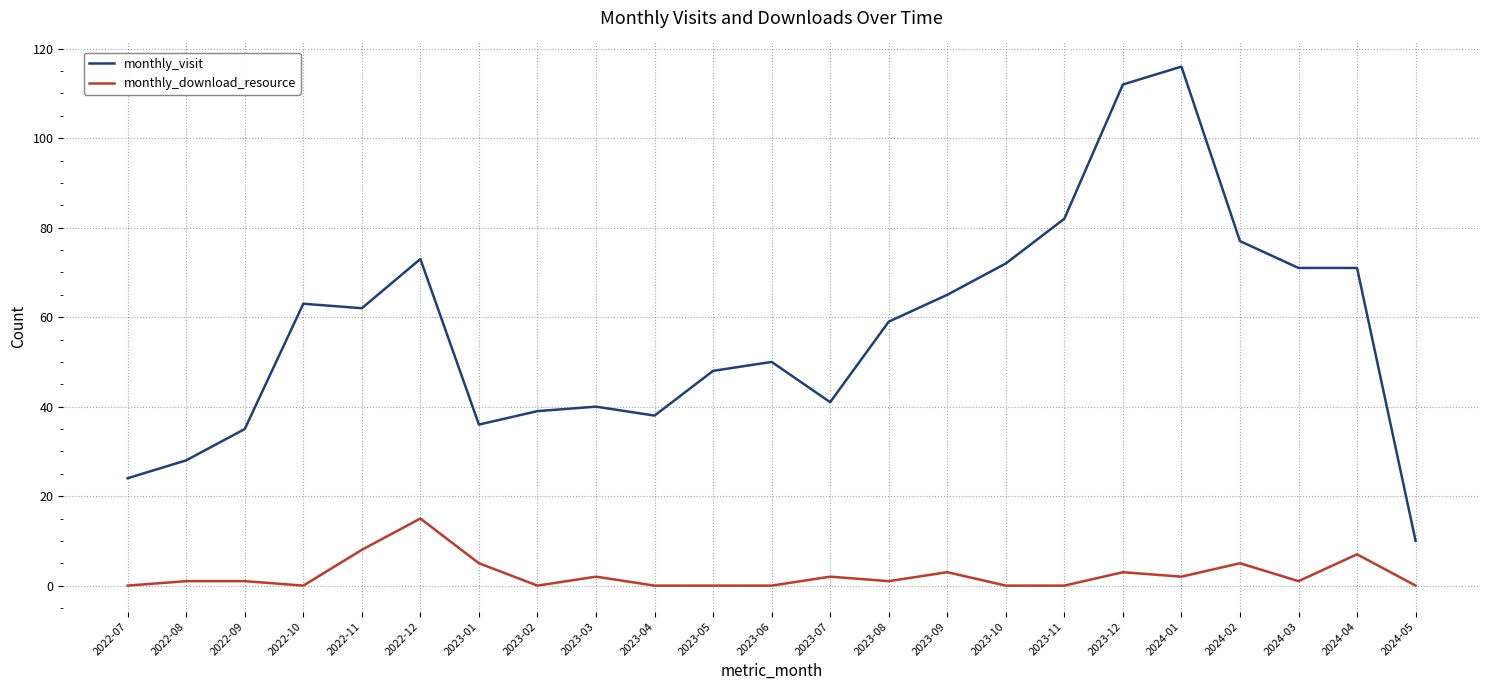

What position from the left is 2022-10?

4